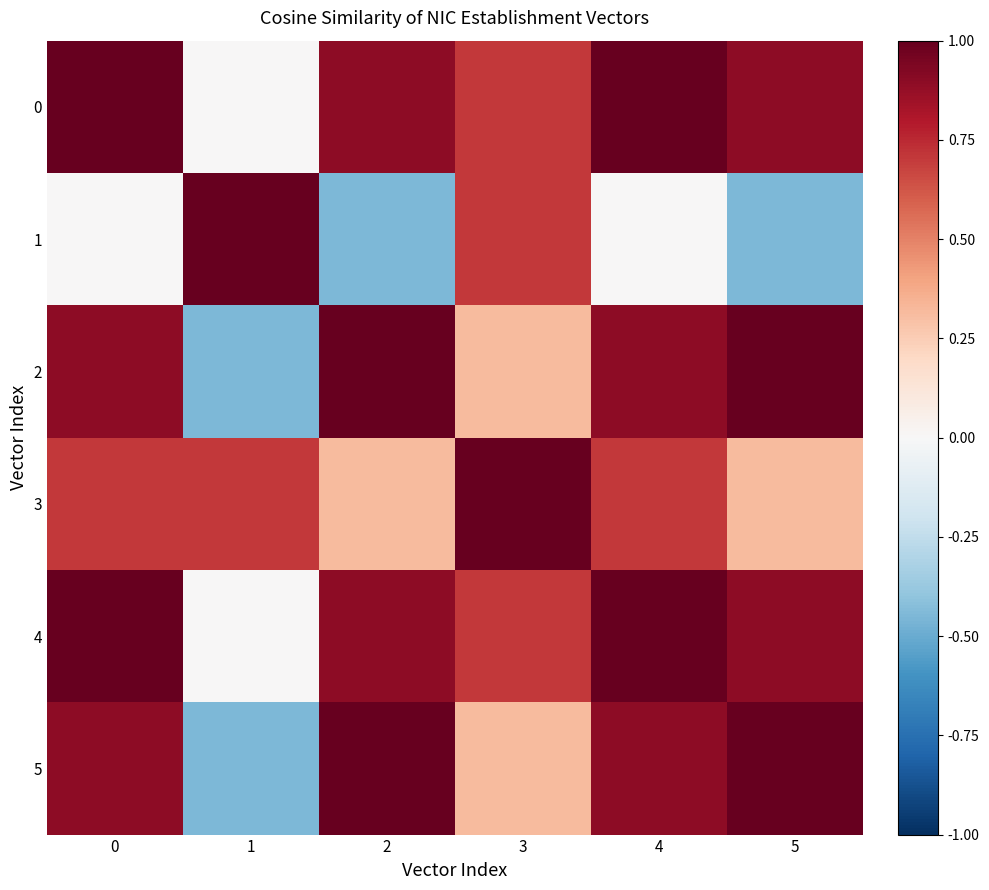

How many distinct data groups are displayed?

6